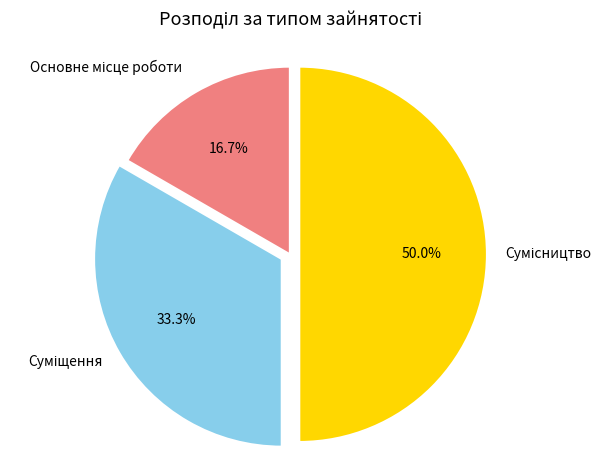

Is there a majority slice in this chart?

No